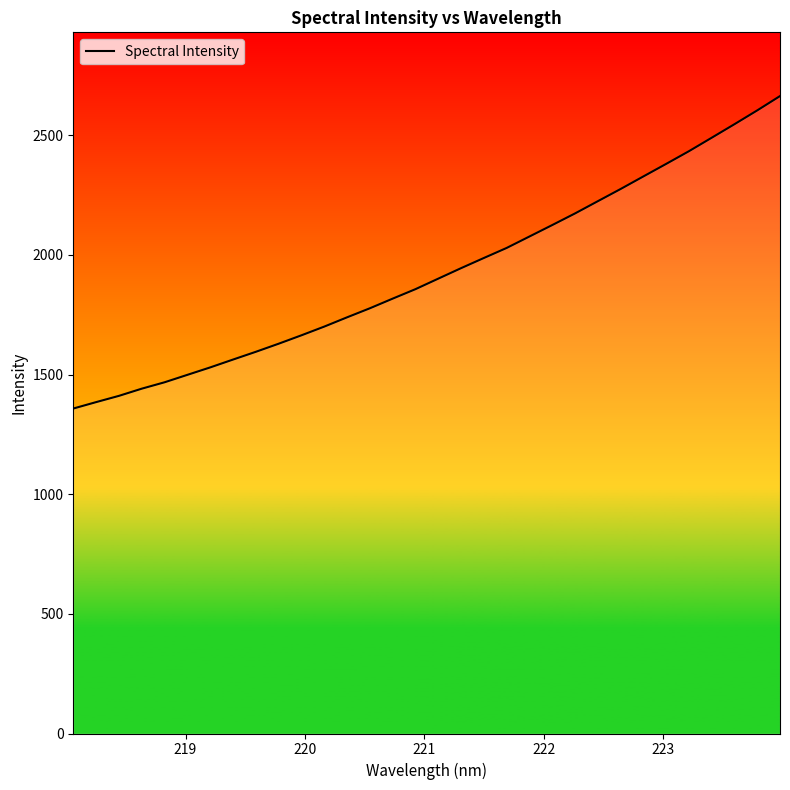

What is the minimum value shown in the chart?

1357.9